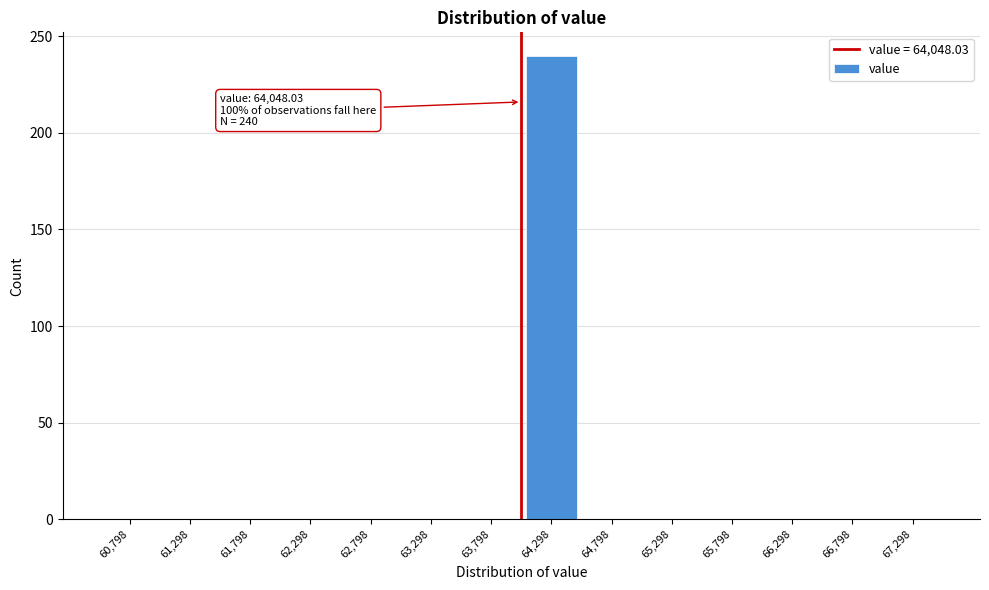

Reading left to right, what are all the values shown in this chart?

60,798=0	61,298=0	61,798=0	62,298=0	62,798=0	63,298=0	63,798=0	64,298=240	64,798=0	65,298=0	65,798=0	66,298=0	66,798=0	67,298=0